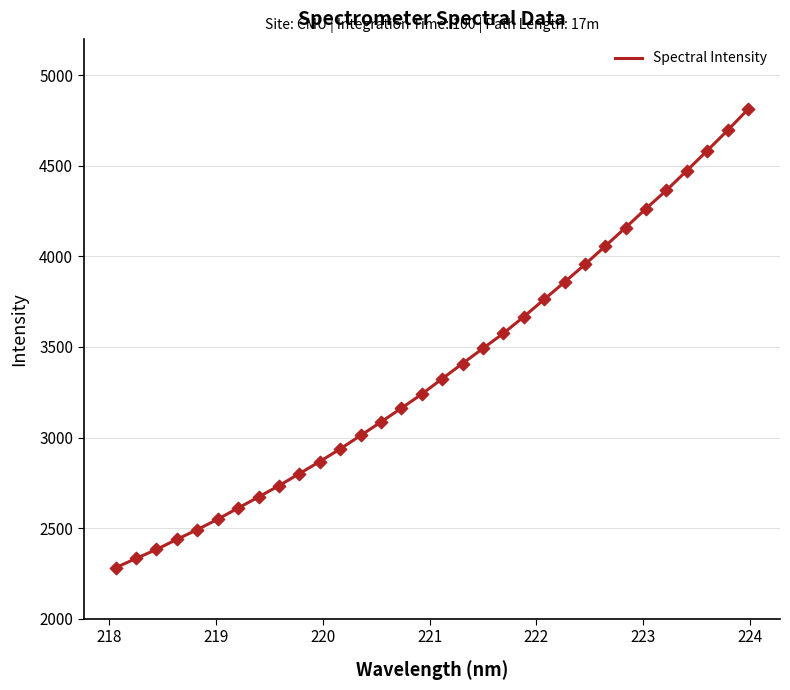

What is the greatest value displayed?

4811.3